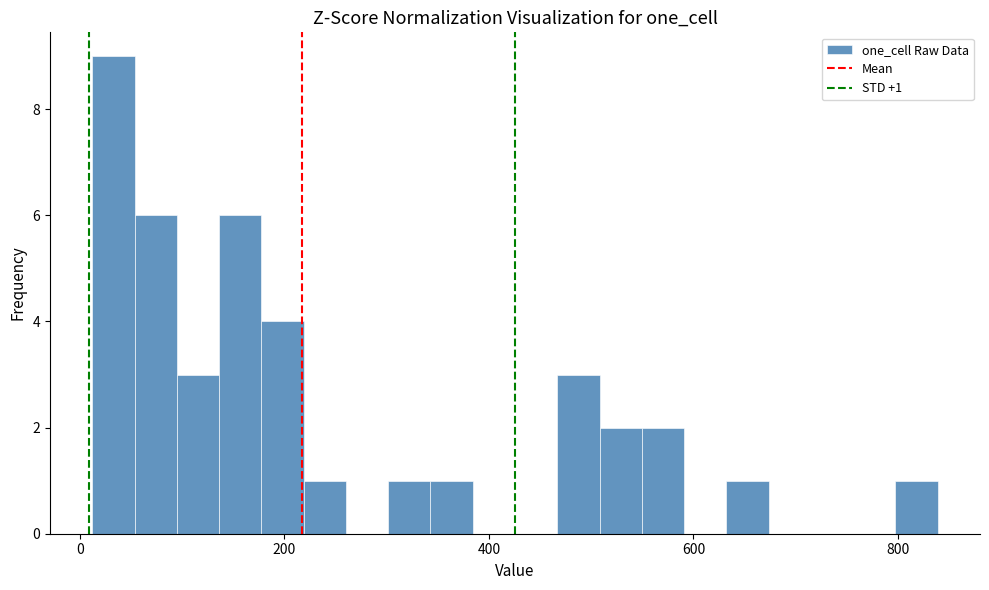

Read against the x-axis, roughly where is the centre of the tallest bar?

40